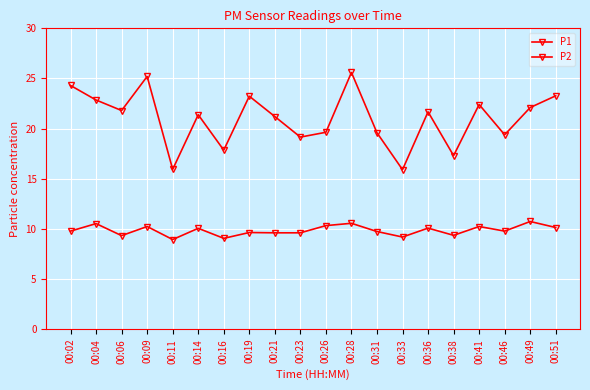

Reading left to right, extract all data points from this chart.

P1: 00:02=24.3	00:04=22.9	00:06=21.8	00:09=25.2	00:11=15.9	00:14=21.4	00:16=17.9	00:19=23.2	00:21=21.2	00:23=19.1	00:26=19.6	00:28=25.6	00:31=19.6	00:33=15.9	00:36=21.7	00:38=17.3	00:41=22.4	00:46=19.4	00:49=22.1	00:51=23.3
P2: 00:02=9.8	00:04=10.5	00:06=9.3	00:09=10.2	00:11=8.9	00:14=10.1	00:16=9.1	00:19=9.6	00:21=9.6	00:23=9.6	00:26=10.3	00:28=10.6	00:31=9.7	00:33=9.2	00:36=10.1	00:38=9.3	00:41=10.2	00:46=9.8	00:49=10.7	00:51=10.1